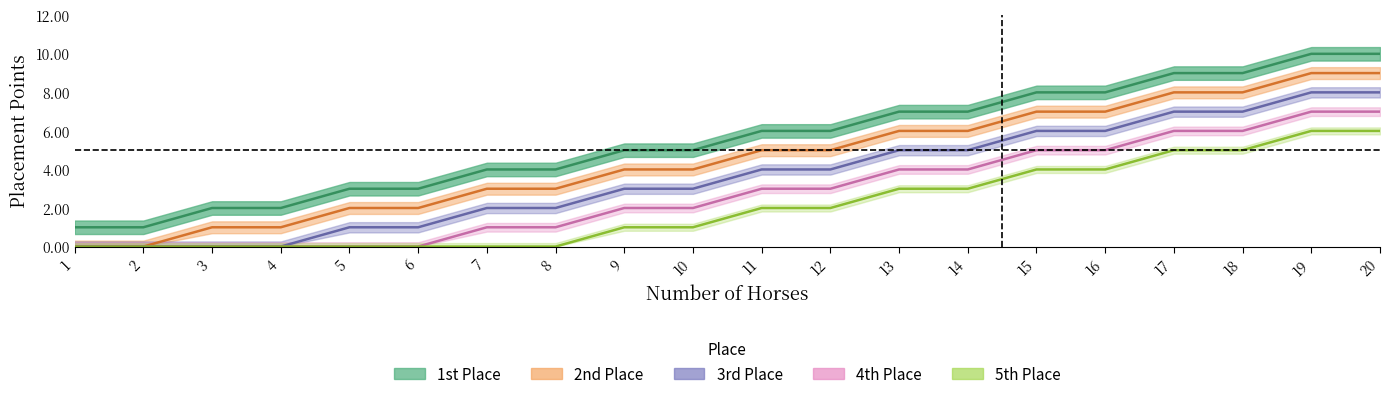

What is the difference between the maximum and second lowest values in the 2nd Place series?

9